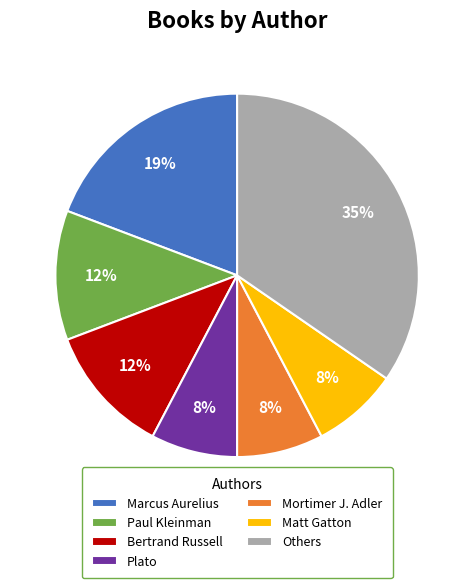

How many slices are in this pie chart?

7